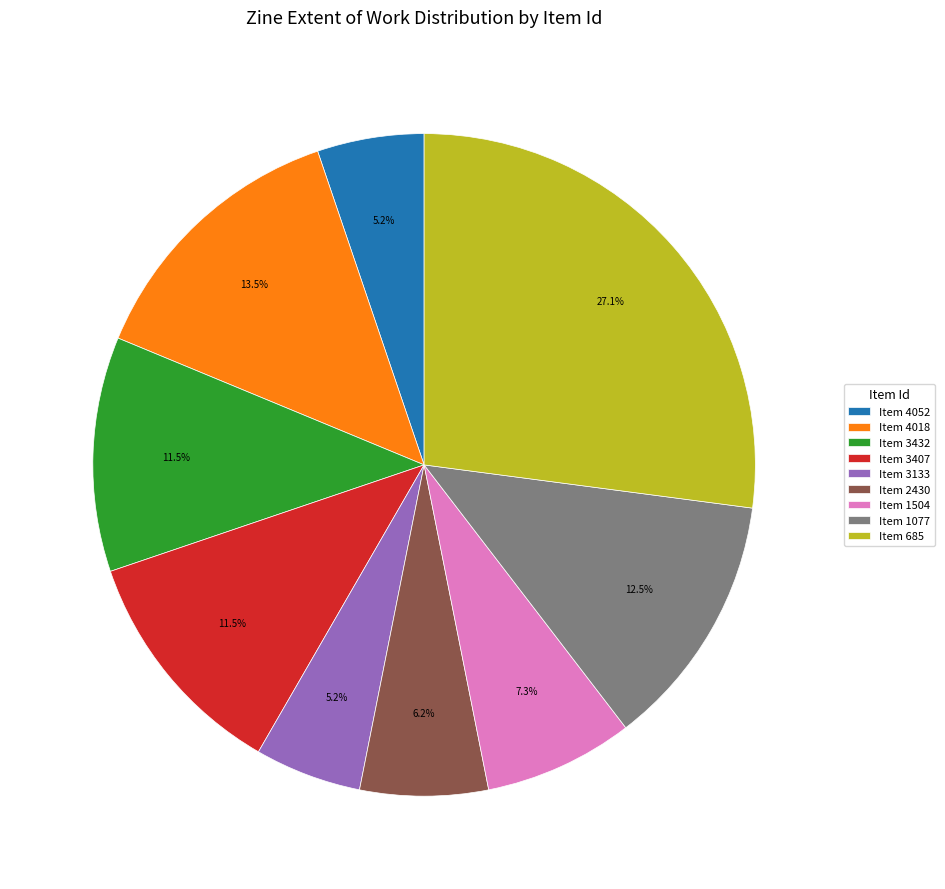

What is the largest slice in the pie chart?

Item 685